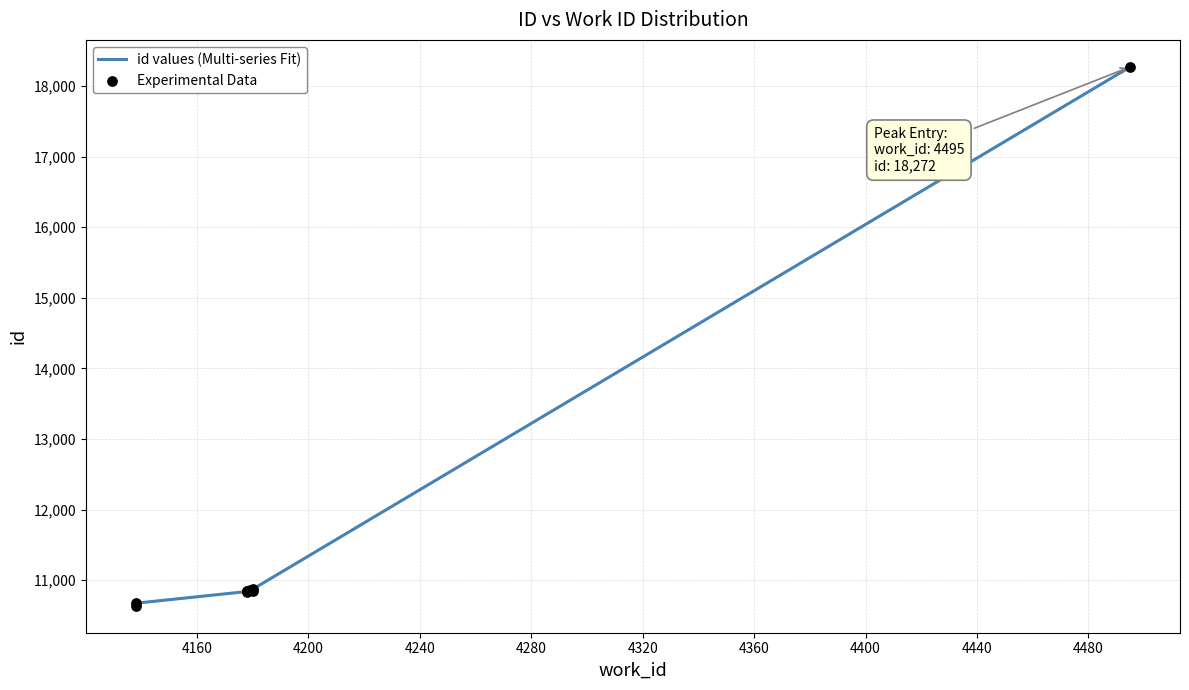

Which series contains the highest Y value?

id values (Multi-series Fit)